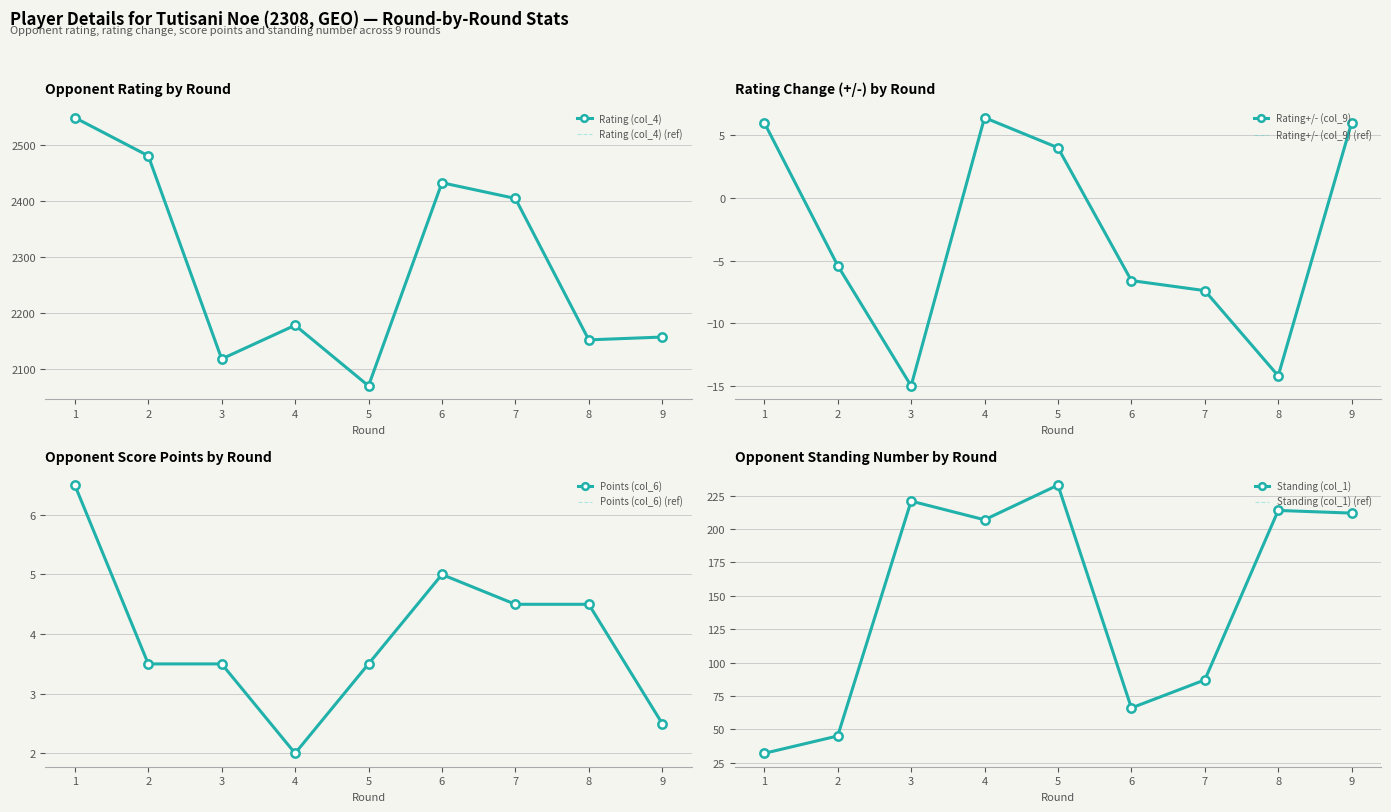

How many lines are shown in the chart?

4